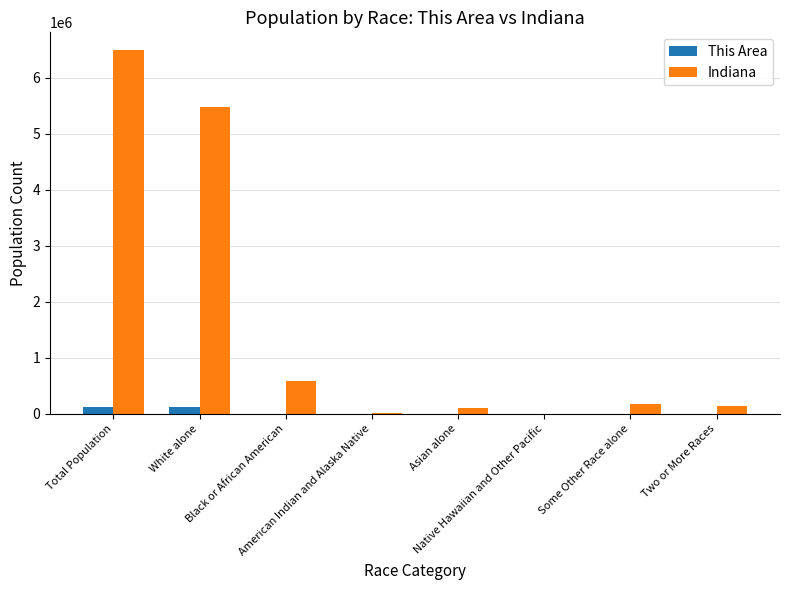

Does the chart contain stacked bars?

No